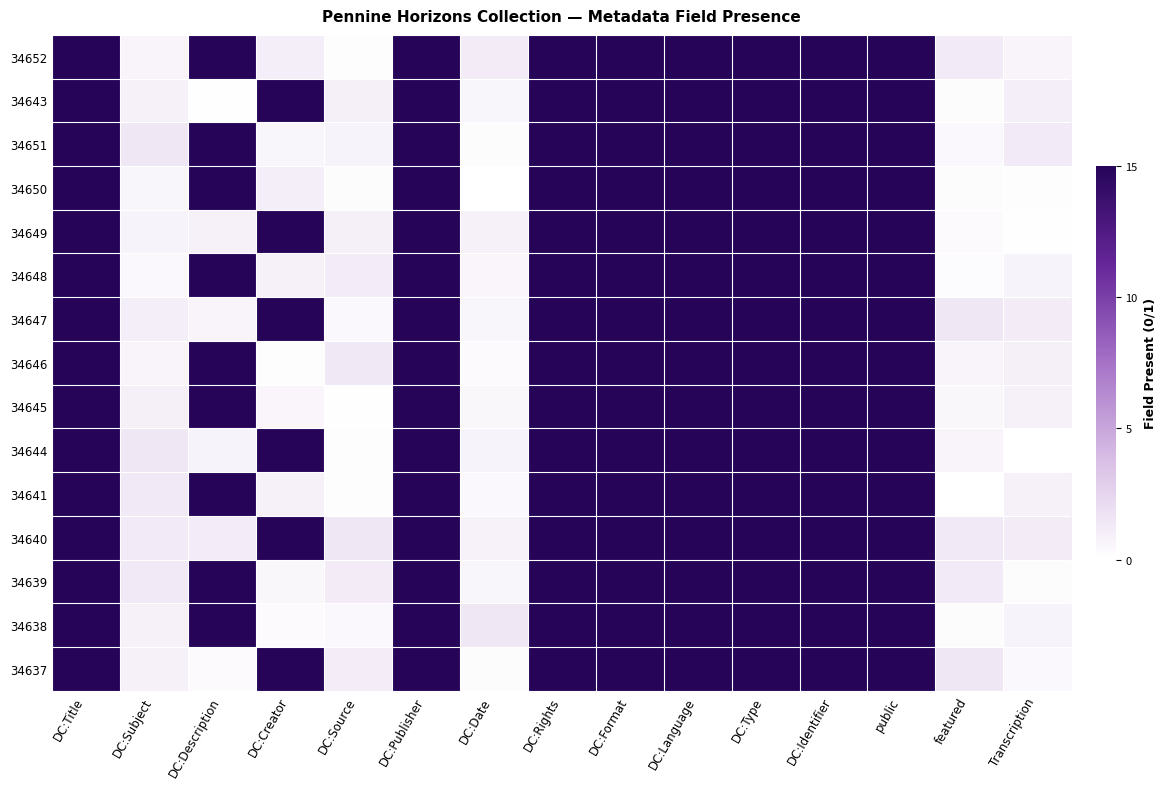

Reading right to left, extract all data points from this chart.

34652: Transcription=0.7	featured=1.2	public=15.0	DC:Identifier=15.0	DC:Type=15.0	DC:Language=15.0	DC:Format=15.0	DC:Rights=15.0	DC:Date=1.1	DC:Publisher=15.0	DC:Source=0.1	DC:Creator=1.0	DC:Description=15.0	DC:Subject=0.7	DC:Title=15.0
34643: Transcription=1.0	featured=0.2	public=15.0	DC:Identifier=15.0	DC:Type=15.0	DC:Language=15.0	DC:Format=15.0	DC:Rights=15.0	DC:Date=0.5	DC:Publisher=15.0	DC:Source=0.9	DC:Creator=15.0	DC:Description=0.1	DC:Subject=0.8	DC:Title=15.0
34651: Transcription=1.2	featured=0.5	public=15.0	DC:Identifier=15.0	DC:Type=15.0	DC:Language=15.0	DC:Format=15.0	DC:Rights=15.0	DC:Date=0.2	DC:Publisher=15.0	DC:Source=0.7	DC:Creator=0.6	DC:Description=15.0	DC:Subject=1.5	DC:Title=15.0
34650: Transcription=0.2	featured=0.2	public=15.0	DC:Identifier=15.0	DC:Type=15.0	DC:Language=15.0	DC:Format=15.0	DC:Rights=15.0	DC:Date=0.0	DC:Publisher=15.0	DC:Source=0.2	DC:Creator=1.0	DC:Description=15.0	DC:Subject=0.6	DC:Title=15.0
34649: Transcription=0.1	featured=0.4	public=15.0	DC:Identifier=15.0	DC:Type=15.0	DC:Language=15.0	DC:Format=15.0	DC:Rights=15.0	DC:Date=0.8	DC:Publisher=15.0	DC:Source=1.0	DC:Creator=15.0	DC:Description=0.8	DC:Subject=0.7	DC:Title=15.0
34648: Transcription=0.8	featured=0.2	public=15.0	DC:Identifier=15.0	DC:Type=15.0	DC:Language=15.0	DC:Format=15.0	DC:Rights=15.0	DC:Date=0.6	DC:Publisher=15.0	DC:Source=1.2	DC:Creator=0.8	DC:Description=15.0	DC:Subject=0.4	DC:Title=15.0
34647: Transcription=1.2	featured=1.5	public=15.0	DC:Identifier=15.0	DC:Type=15.0	DC:Language=15.0	DC:Format=15.0	DC:Rights=15.0	DC:Date=0.5	DC:Publisher=15.0	DC:Source=0.5	DC:Creator=15.0	DC:Description=0.7	DC:Subject=1.0	DC:Title=15.0
34646: Transcription=0.9	featured=0.6	public=15.0	DC:Identifier=15.0	DC:Type=15.0	DC:Language=15.0	DC:Format=15.0	DC:Rights=15.0	DC:Date=0.3	DC:Publisher=15.0	DC:Source=1.4	DC:Creator=0.1	DC:Description=15.0	DC:Subject=0.7	DC:Title=15.0
34645: Transcription=0.9	featured=0.5	public=15.0	DC:Identifier=15.0	DC:Type=15.0	DC:Language=15.0	DC:Format=15.0	DC:Rights=15.0	DC:Date=0.5	DC:Publisher=15.0	DC:Source=0.1	DC:Creator=0.6	DC:Description=15.0	DC:Subject=1.0	DC:Title=15.0
34644: Transcription=0.0	featured=0.7	public=15.0	DC:Identifier=15.0	DC:Type=15.0	DC:Language=15.0	DC:Format=15.0	DC:Rights=15.0	DC:Date=0.7	DC:Publisher=15.0	DC:Source=0.1	DC:Creator=15.0	DC:Description=0.7	DC:Subject=1.4	DC:Title=15.0
34641: Transcription=0.8	featured=0.1	public=15.0	DC:Identifier=15.0	DC:Type=15.0	DC:Language=15.0	DC:Format=15.0	DC:Rights=15.0	DC:Date=0.4	DC:Publisher=15.0	DC:Source=0.2	DC:Creator=0.8	DC:Description=15.0	DC:Subject=1.3	DC:Title=15.0
34640: Transcription=1.1	featured=1.3	public=15.0	DC:Identifier=15.0	DC:Type=15.0	DC:Language=15.0	DC:Format=15.0	DC:Rights=15.0	DC:Date=0.8	DC:Publisher=15.0	DC:Source=1.4	DC:Creator=15.0	DC:Description=1.2	DC:Subject=1.2	DC:Title=15.0
34639: Transcription=0.2	featured=1.2	public=15.0	DC:Identifier=15.0	DC:Type=15.0	DC:Language=15.0	DC:Format=15.0	DC:Rights=15.0	DC:Date=0.6	DC:Publisher=15.0	DC:Source=1.2	DC:Creator=0.5	DC:Description=15.0	DC:Subject=1.3	DC:Title=15.0
34638: Transcription=0.8	featured=0.2	public=15.0	DC:Identifier=15.0	DC:Type=15.0	DC:Language=15.0	DC:Format=15.0	DC:Rights=15.0	DC:Date=1.5	DC:Publisher=15.0	DC:Source=0.5	DC:Creator=0.3	DC:Description=15.0	DC:Subject=0.9	DC:Title=15.0
34637: Transcription=0.4	featured=1.4	public=15.0	DC:Identifier=15.0	DC:Type=15.0	DC:Language=15.0	DC:Format=15.0	DC:Rights=15.0	DC:Date=0.2	DC:Publisher=15.0	DC:Source=1.1	DC:Creator=15.0	DC:Description=0.3	DC:Subject=0.9	DC:Title=15.0